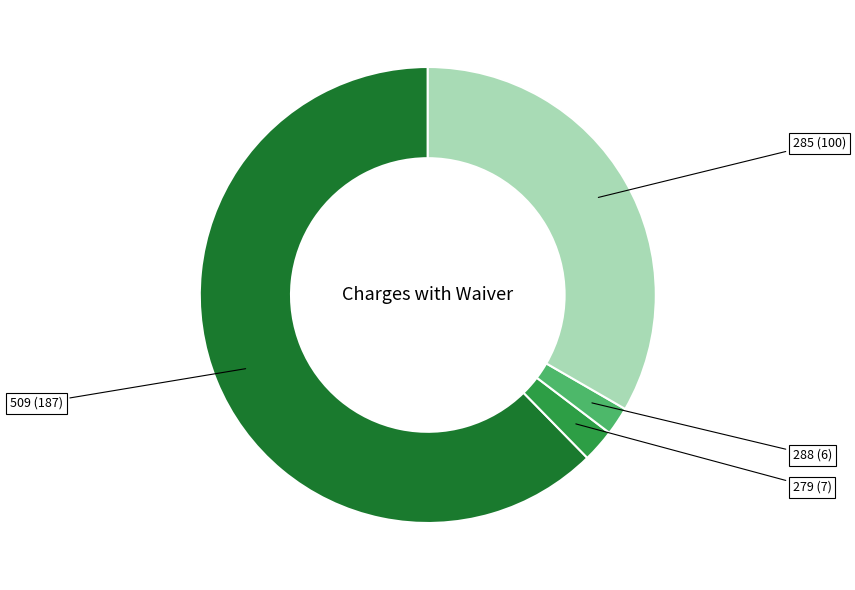

Does any single category account for the majority?

Yes